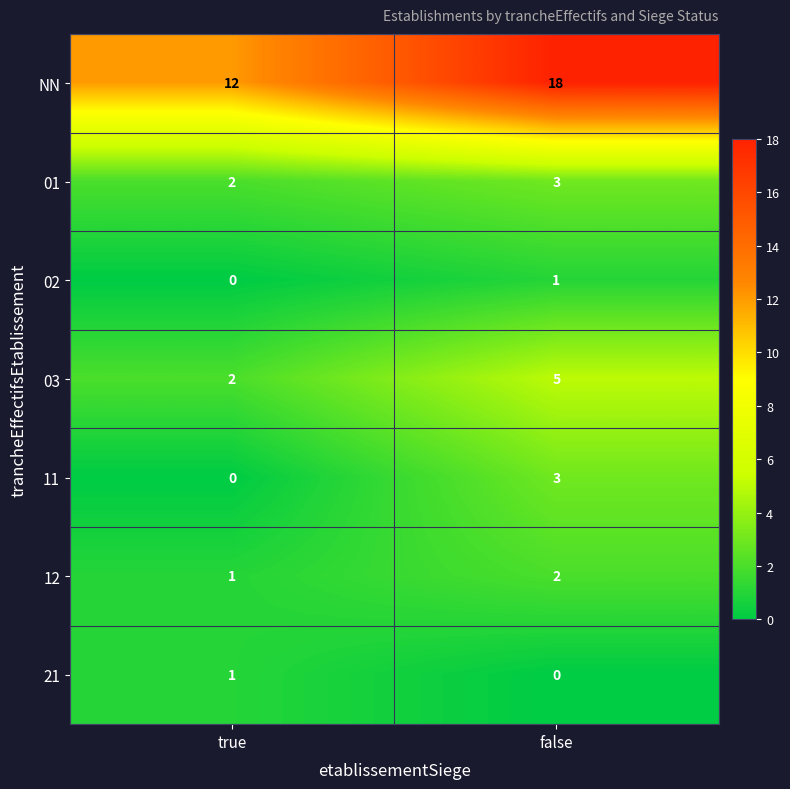

At which category is the sum across all series the highest?

false